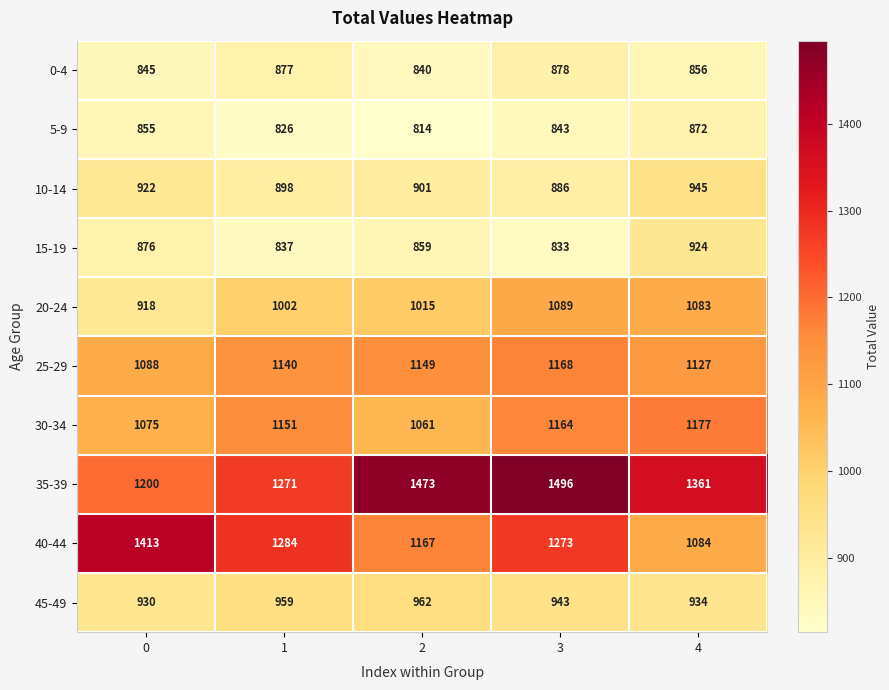

What is the difference between the maximum and minimum values in the 30-34 series?

116